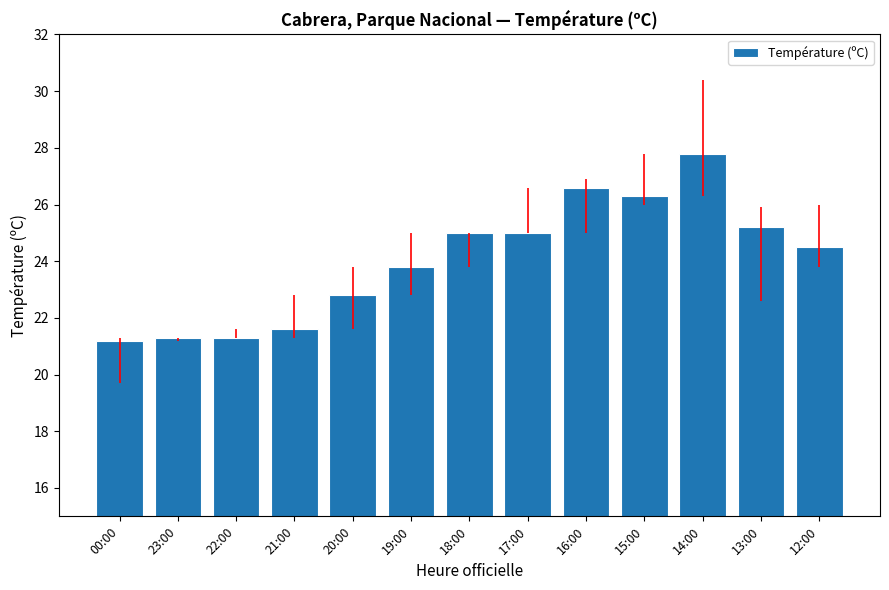

Reading left to right, what are all the values shown in this chart?

21.2	21.3	21.3	21.6	22.8	23.8	25.0	25.0	26.6	26.3	27.8	25.2	24.5